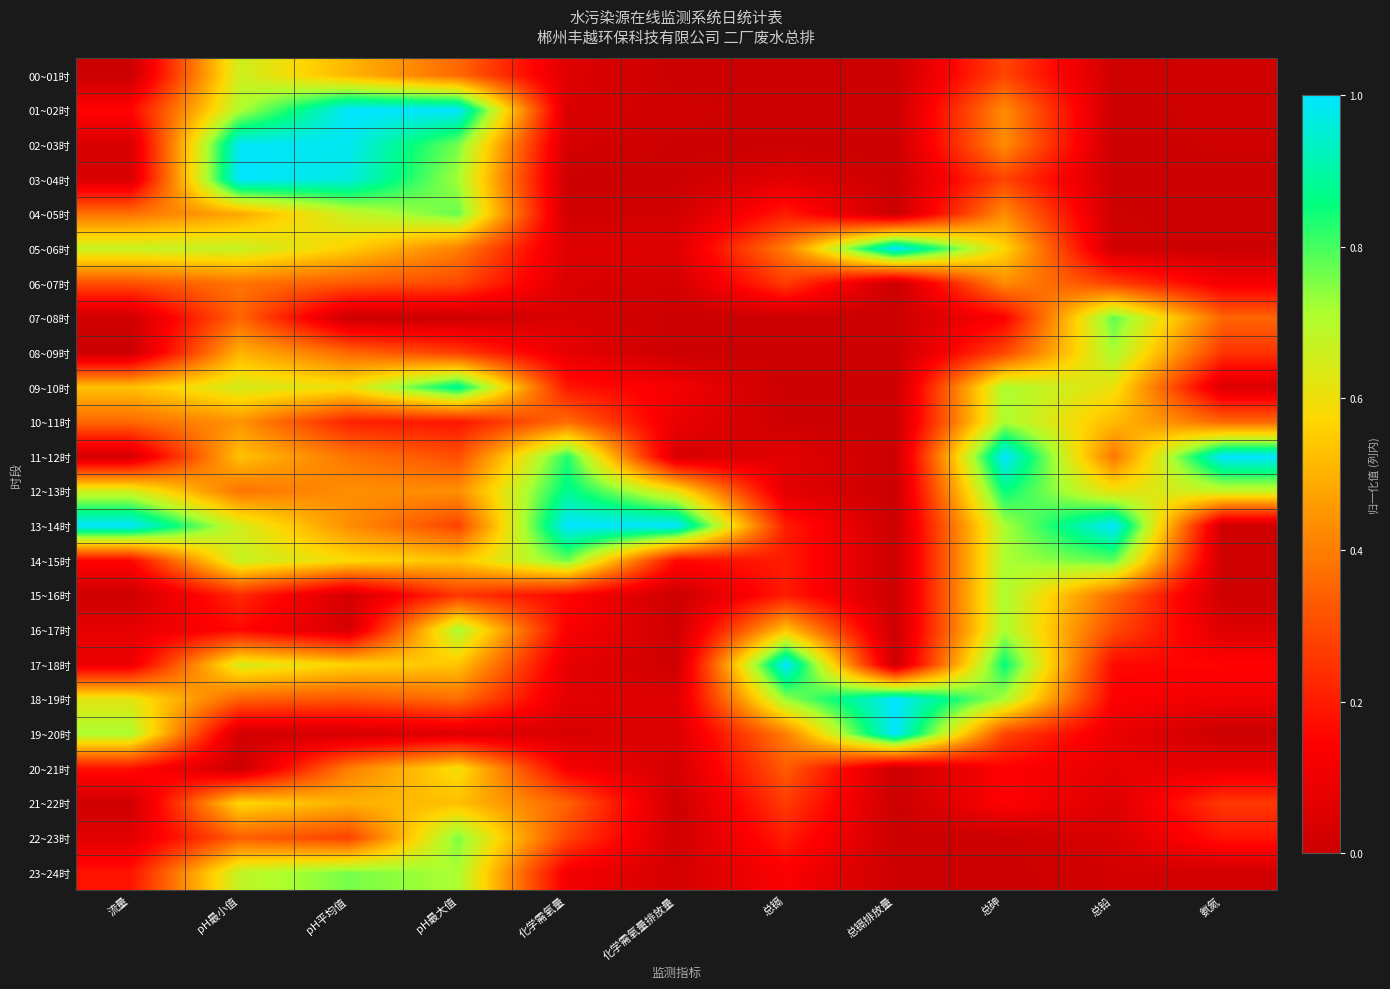

How many series are shown in this chart?

24